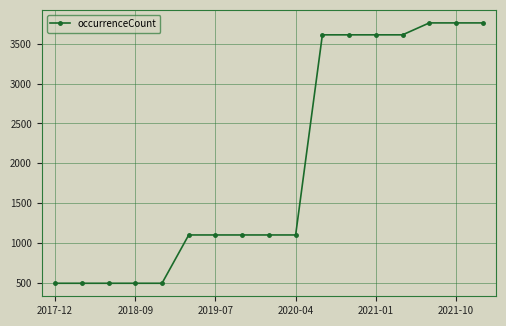

What is the value of the 13th point from the left?

3613